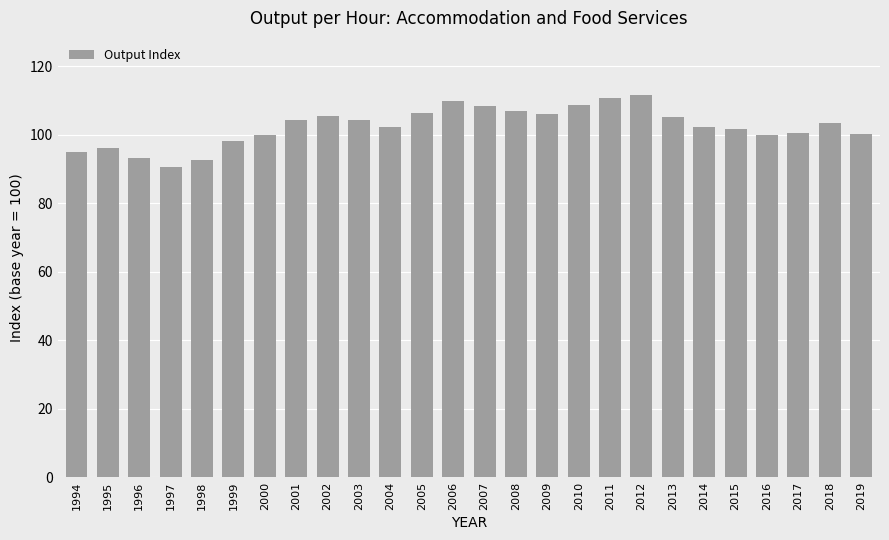

What is the sum of all values?

2662.9